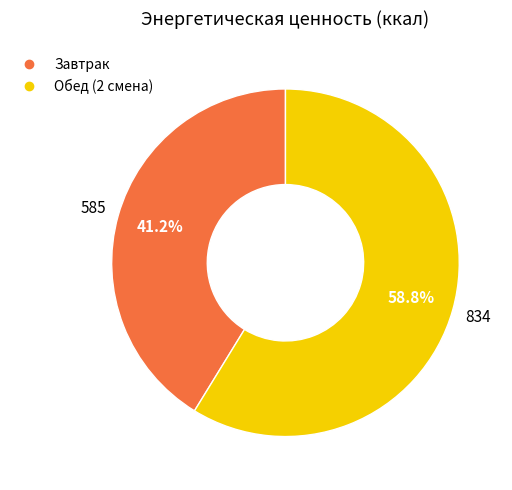

The Завтрак slice represents 47% of the pie. True or false?

False